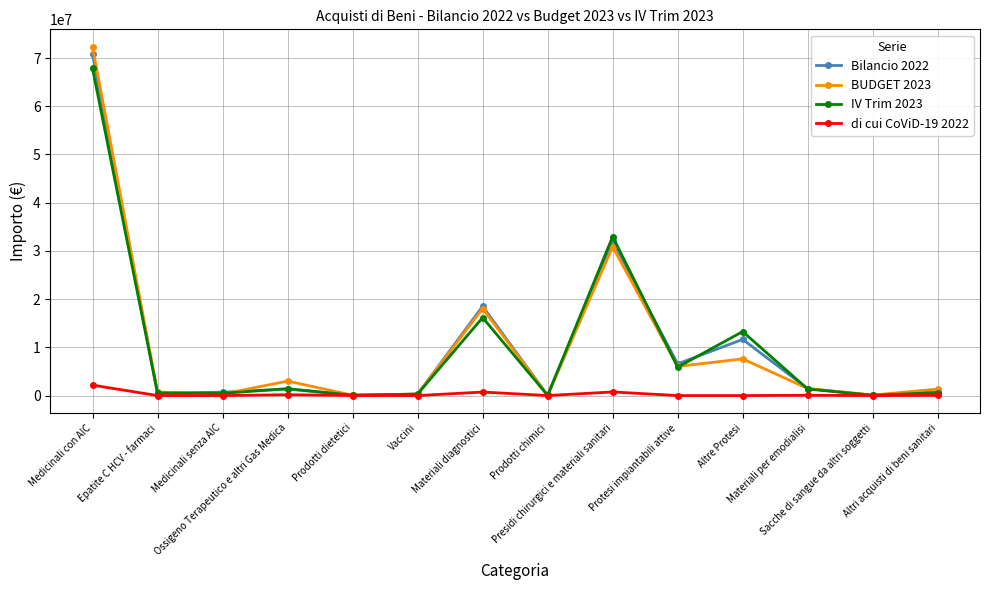

Is this an area chart (filled region under the line)?

No